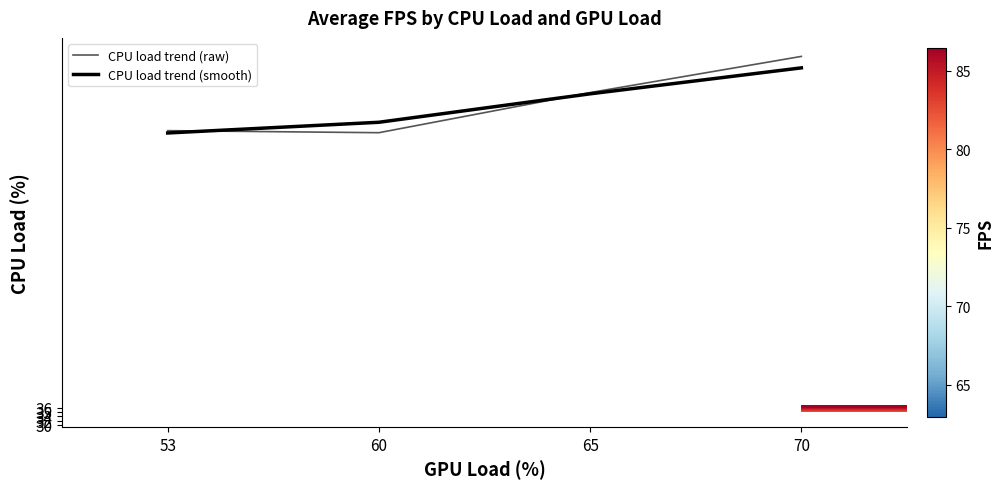

Between 60 and 65, which series saw the biggest shift?

CPU load trend (raw)